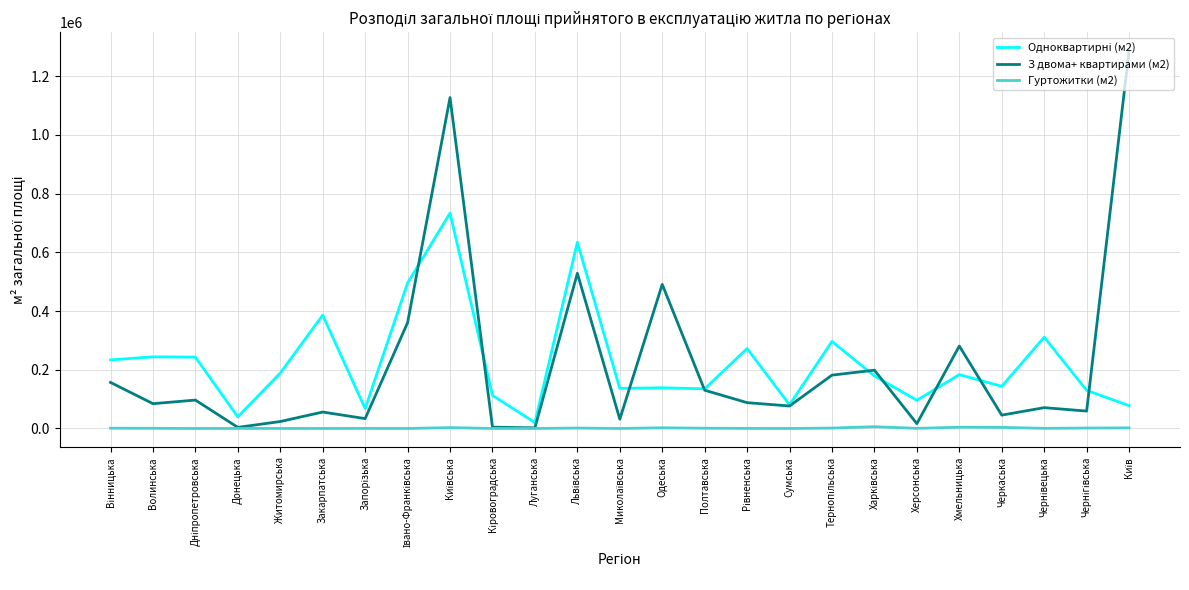

At how many categories does at least one series exceed 156240?

15